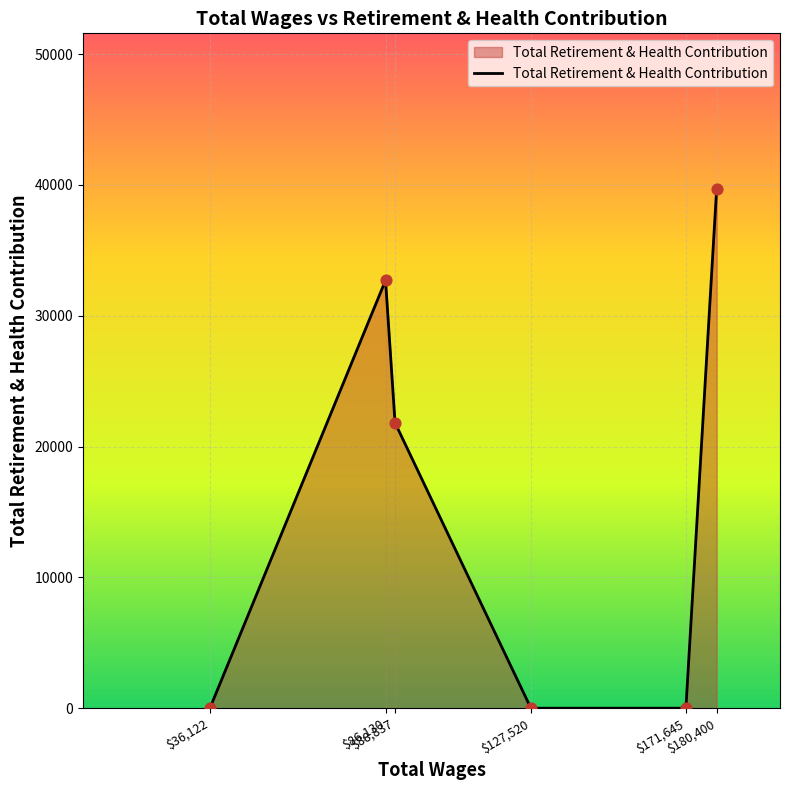

What is the change in value from $36,122 to $180,400?

+39678